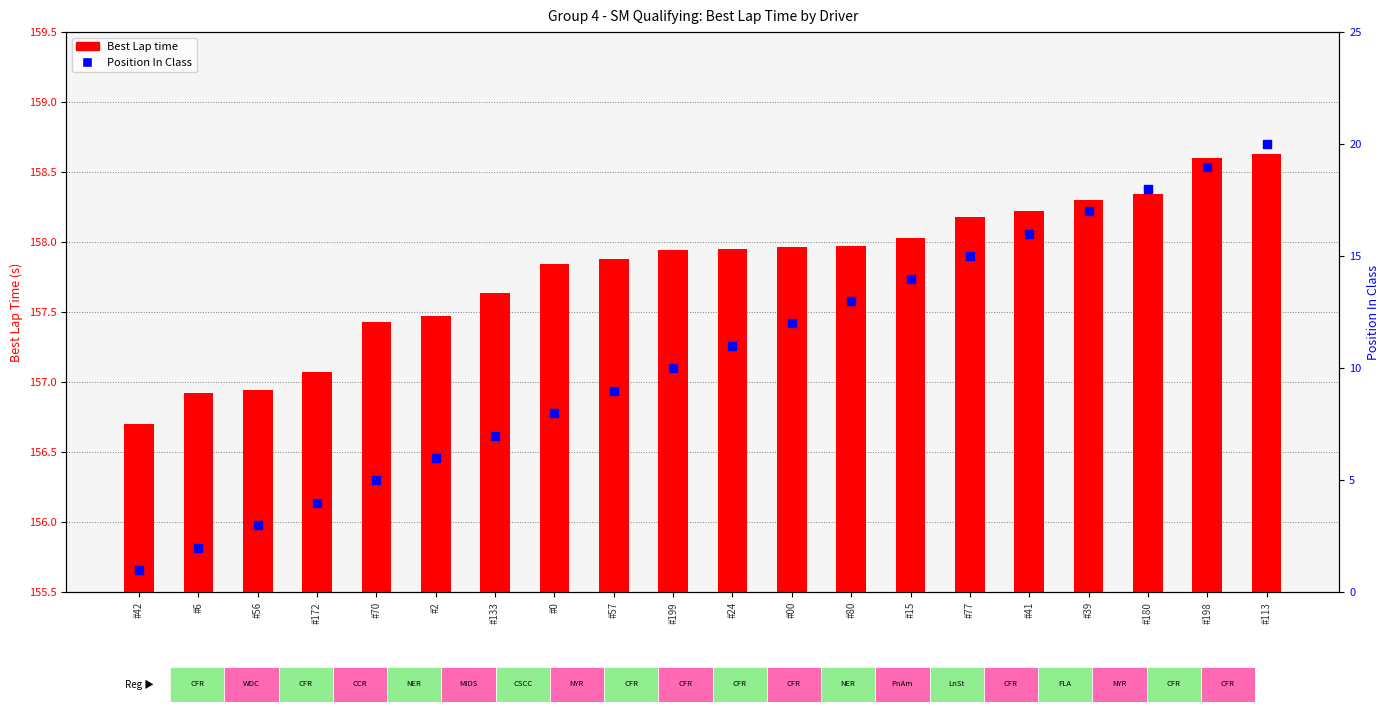

At how many categories does at least one series exceed 66?

20